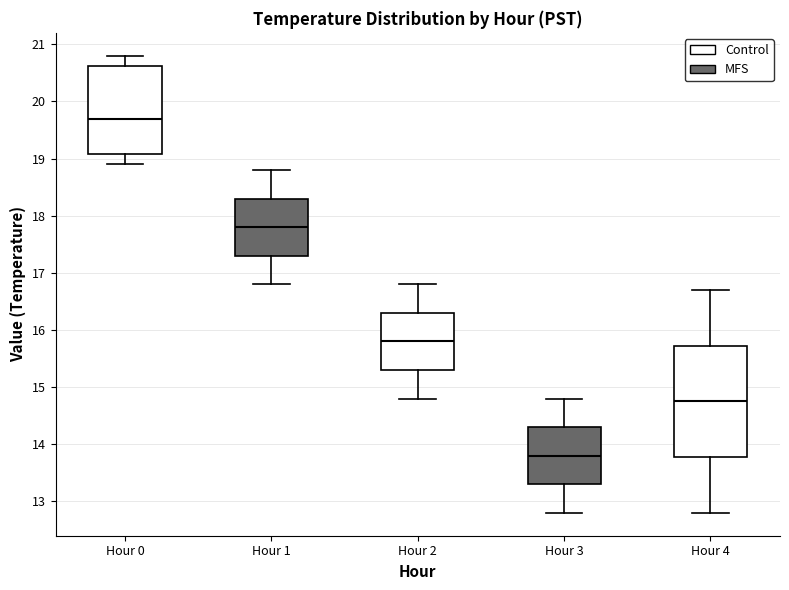

Reading left to right, transcribe this box plot: for each box, give where its median line is, the range the box spans, and where its two whiskers end, as read against the y-axis. The values are not printed on the chart, so give them approximately, as read against the axis.

Hour 0: median 19.7, box 19.1 to 20.6, whiskers 18.9 to 20.8
Hour 1: median 17.8, box 17.3 to 18.3, whiskers 16.8 to 18.8
Hour 2: median 15.8, box 15.3 to 16.3, whiskers 14.8 to 16.8
Hour 3: median 13.8, box 13.3 to 14.3, whiskers 12.8 to 14.8
Hour 4: median 14.8, box 13.8 to 15.7, whiskers 12.8 to 16.7